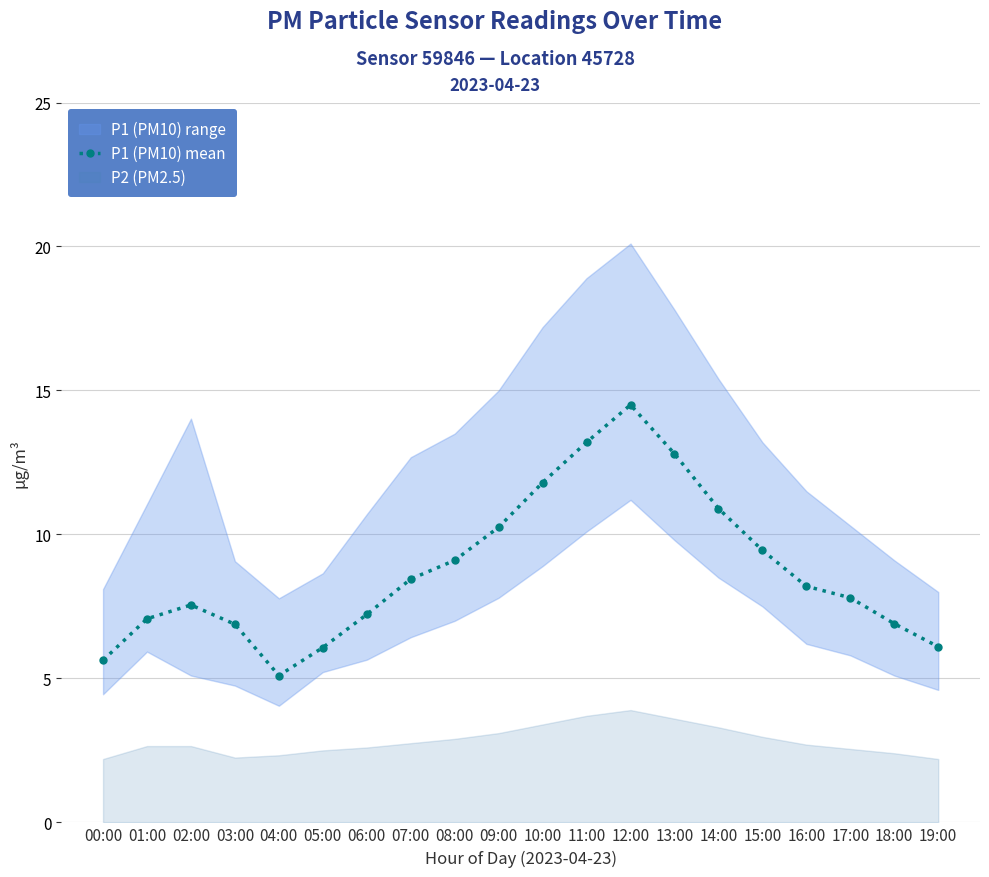

How many lines are shown in the chart?

1